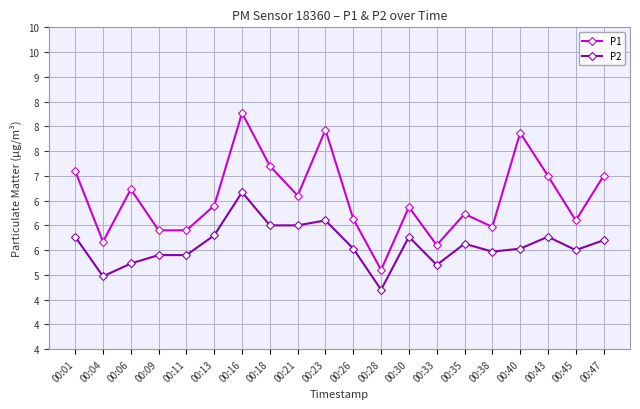

In P2, how many points are higher than both neighbors (excluding endpoints)?

5